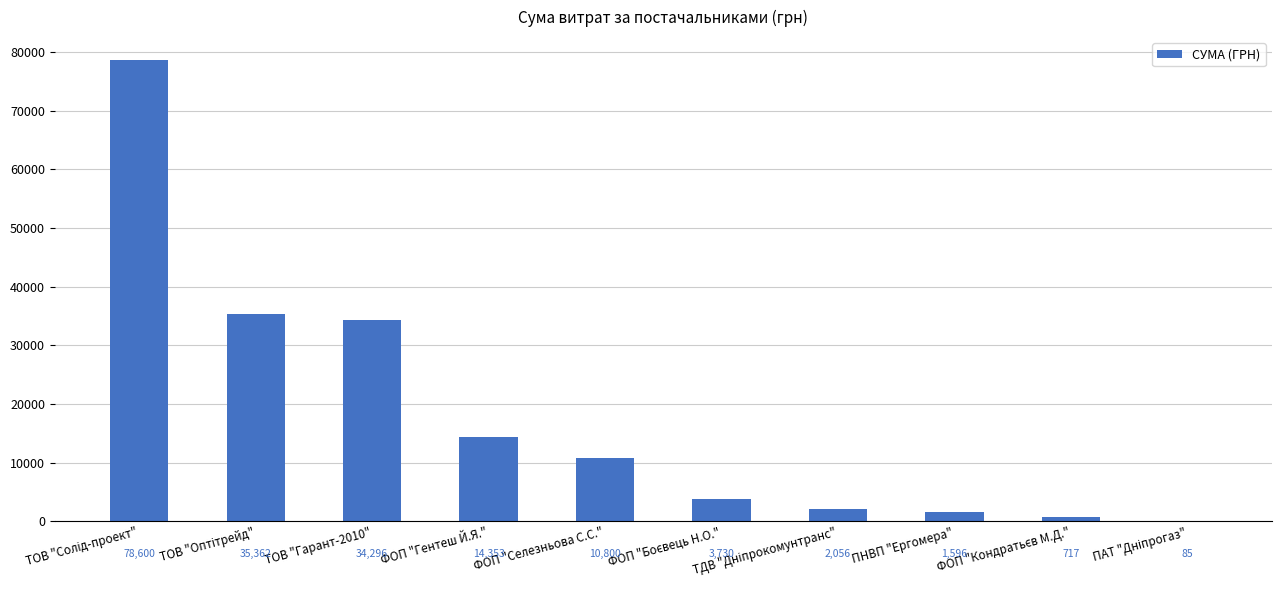

Is it true that the value at ТОВ "Гарант-2010" is 6927.2?

False